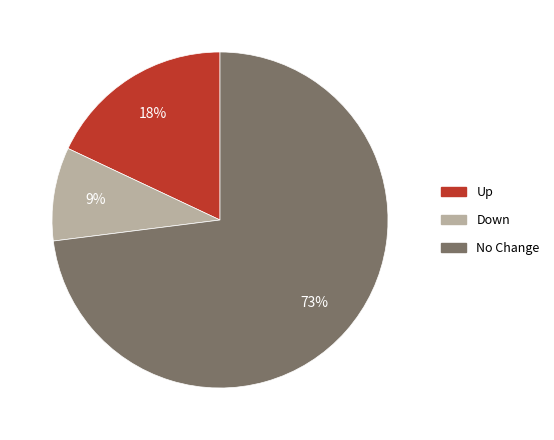

Is there a majority slice in this chart?

Yes